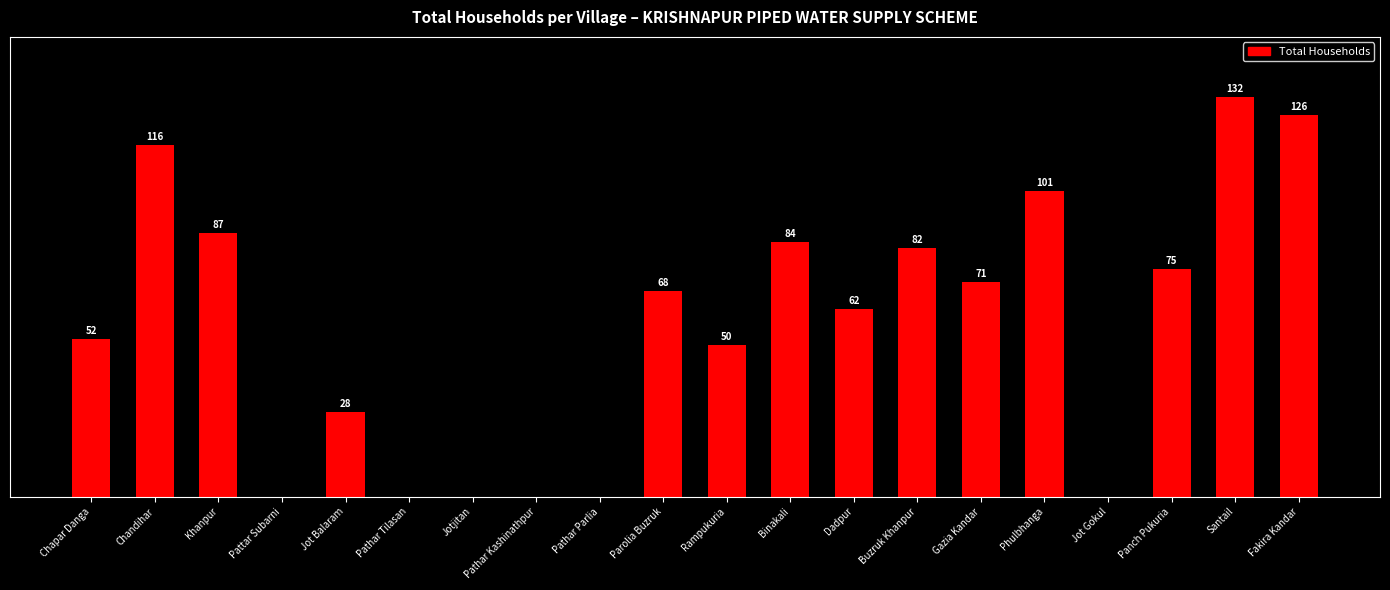

Which has a higher value, Santail or Jotjitan?

Santail